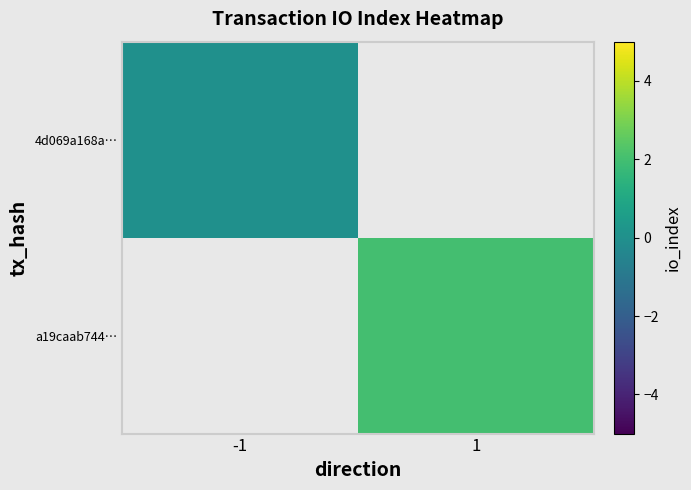

Is the value of a19caab744… at 1 greater than the value of 4d069a168a… at 1?

No